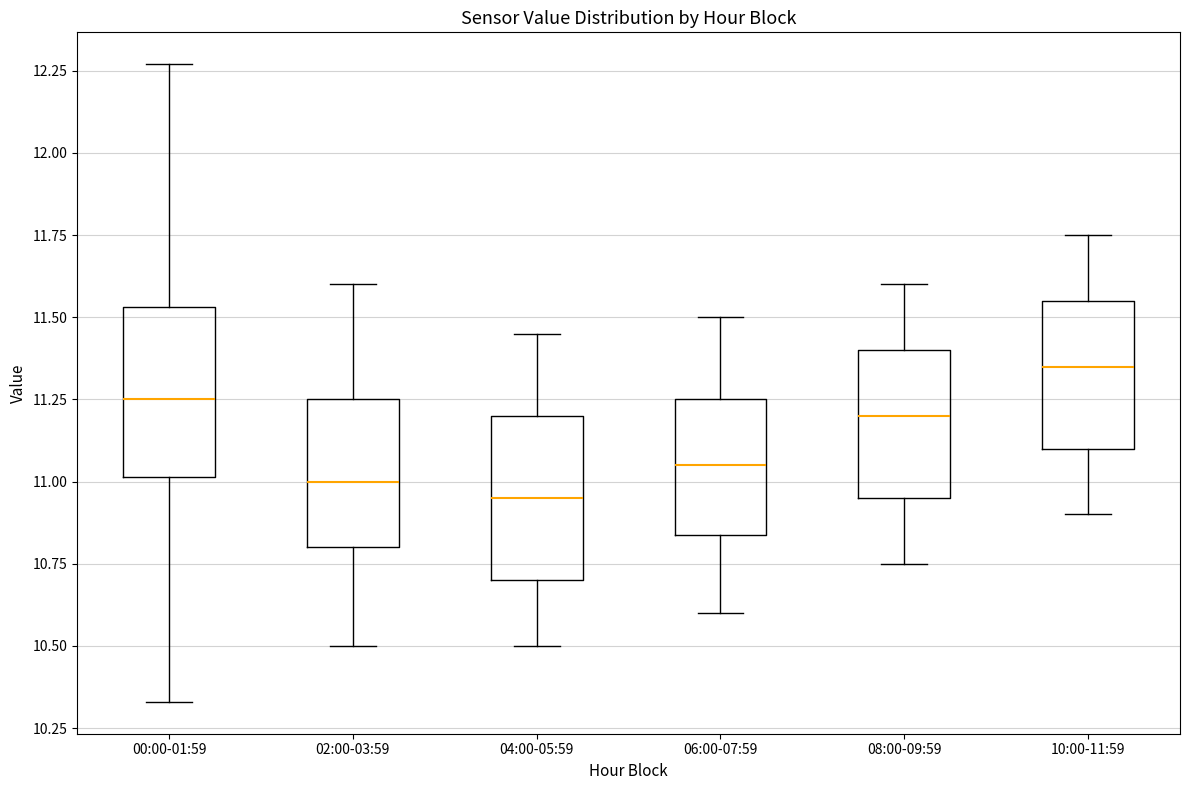

Which box has the lowest median line?

04:00-05:59